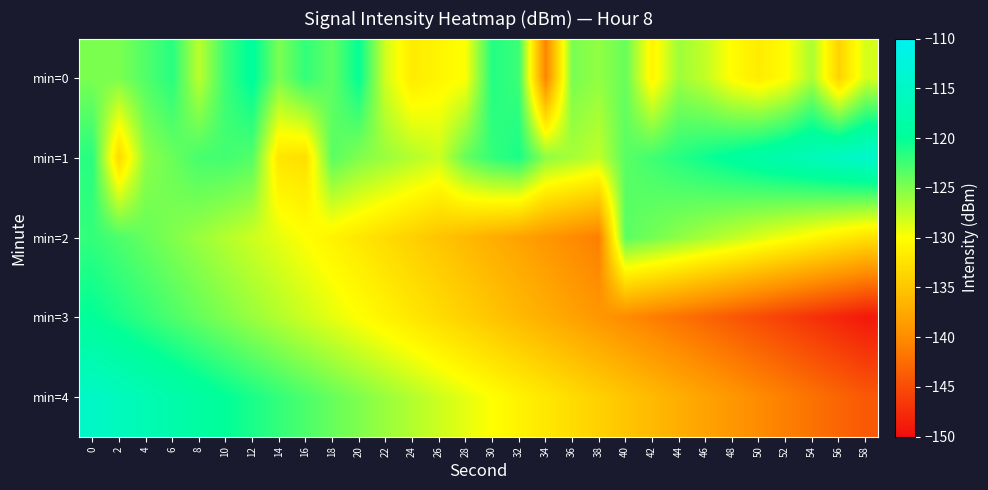

Between 4 and 40, which is larger?

4